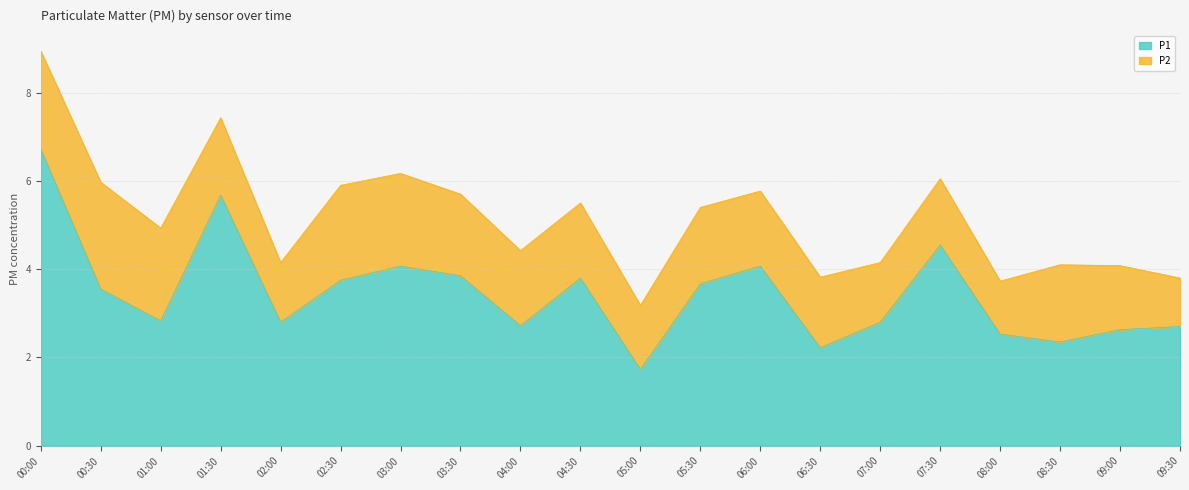

Rank the categories by value from lowest to highest.

05:00, 06:30, 08:30, 08:00, 09:00, 09:30, 04:00, 02:00, 07:00, 01:00, 00:30, 05:30, 02:30, 04:30, 03:30, 03:00, 06:00, 07:30, 01:30, 00:00